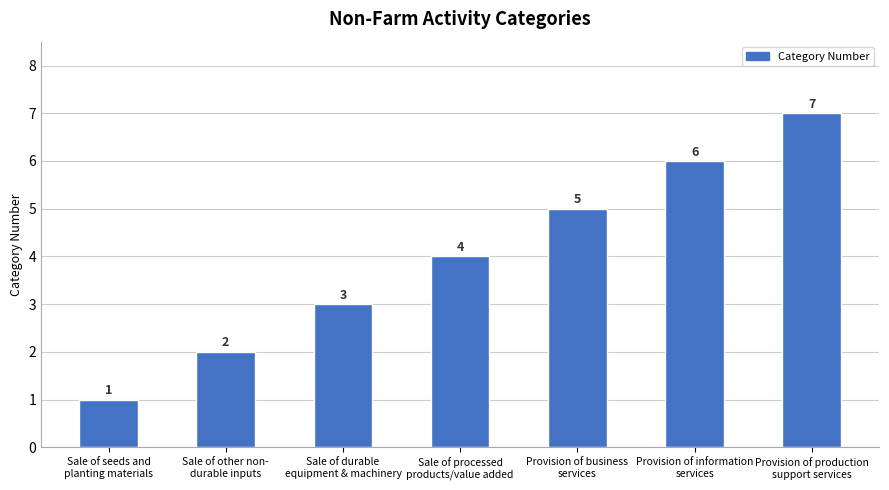

Reading left to right, extract all data points from this chart.

1	2	3	4	5	6	7